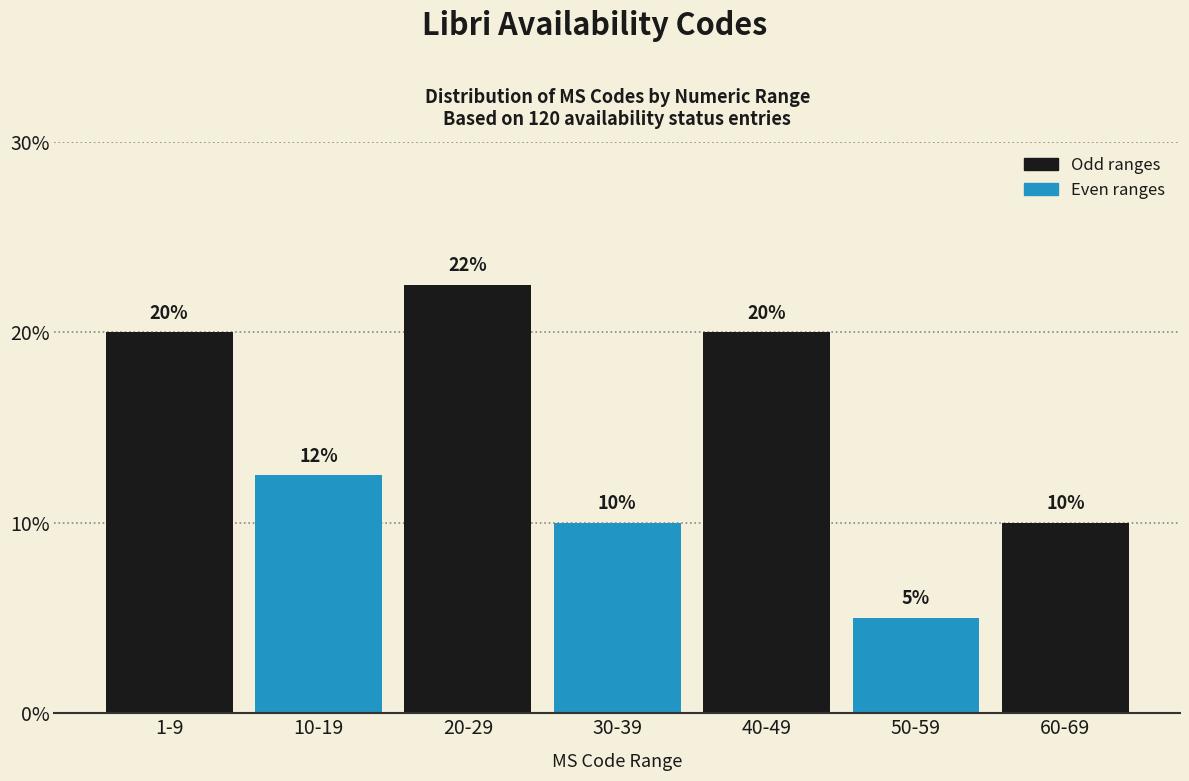

What is the ratio of the value at 60-69 to the value at 10-19?

0.8